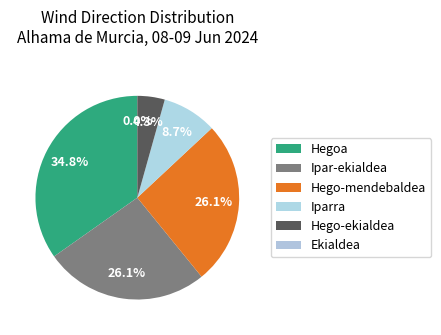

How many segments does this pie chart have?

6